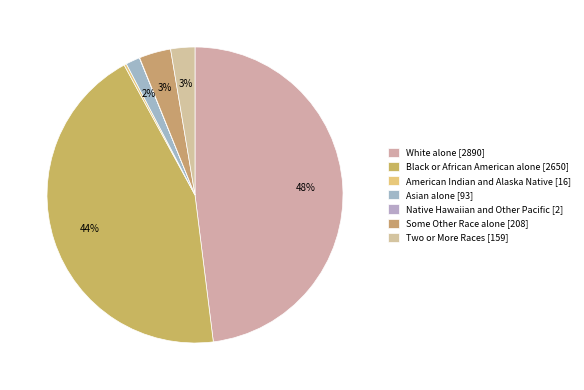

Count the number of slices in the pie.

7